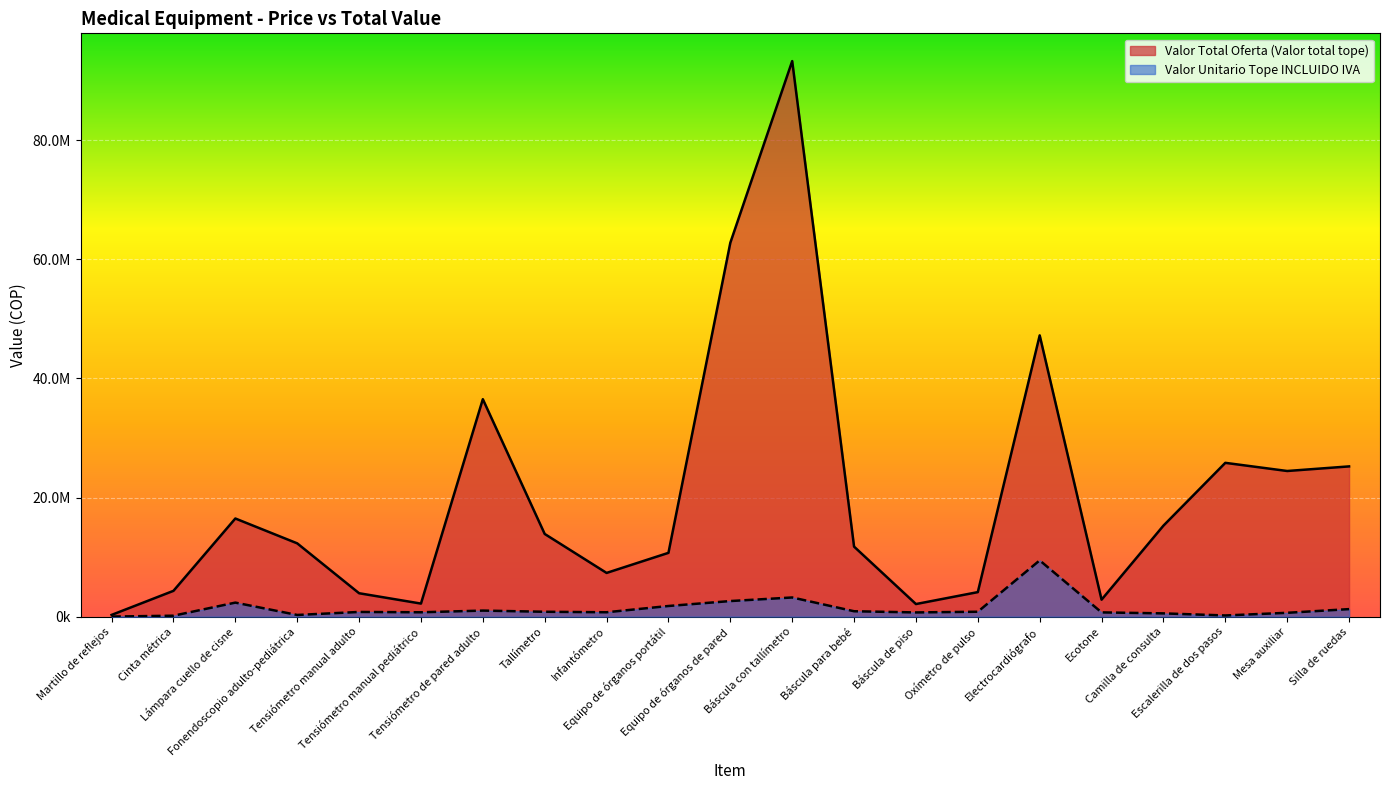

Which has a higher value, Tallímetro or Ecotone?

Tallímetro